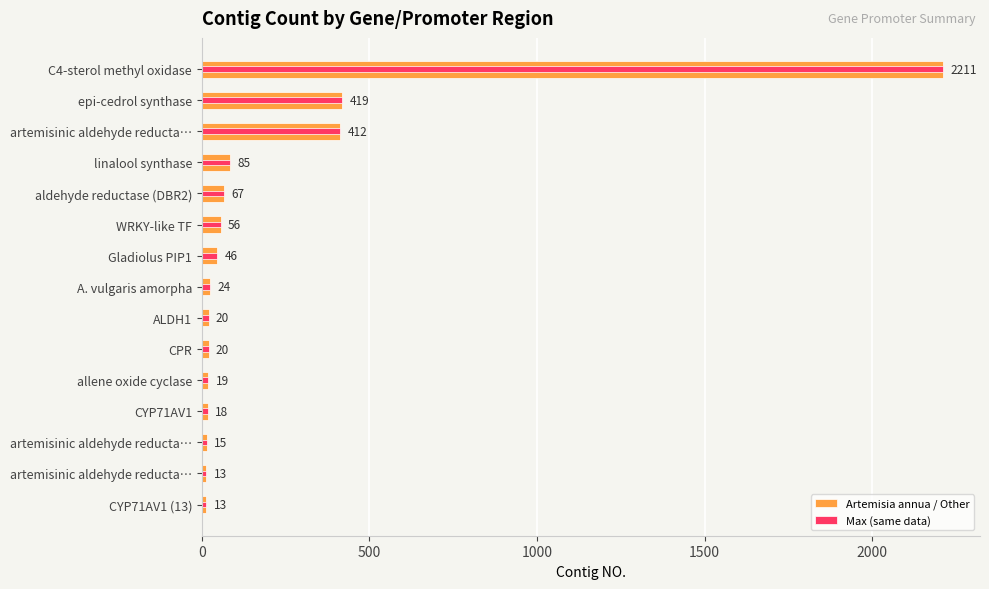

What is the sum of all Max (same data) values?

3438